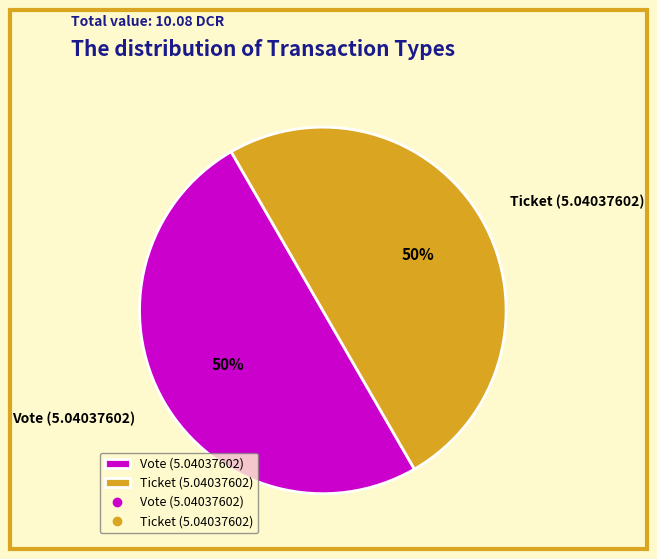

Is it true that Ticket (5.04037602) is 38% of the pie?

False